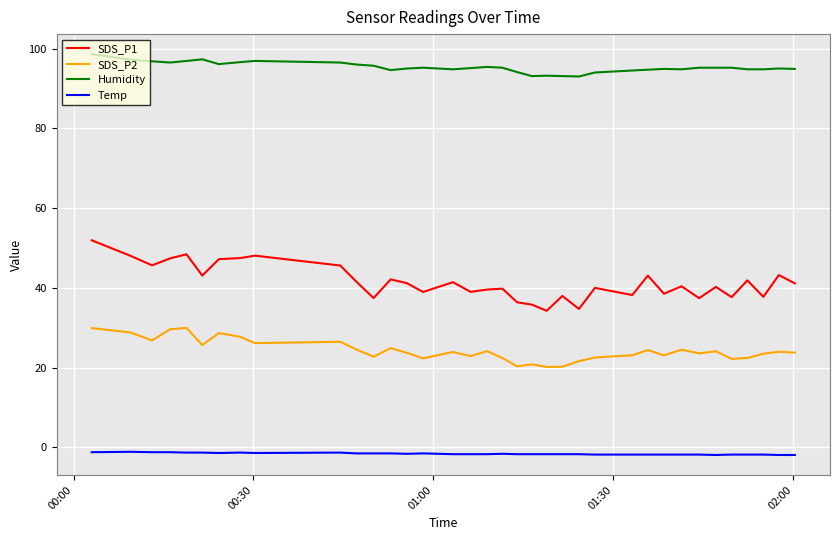

What is the difference between the maximum and minimum values in the SDS_P2 series?

9.8